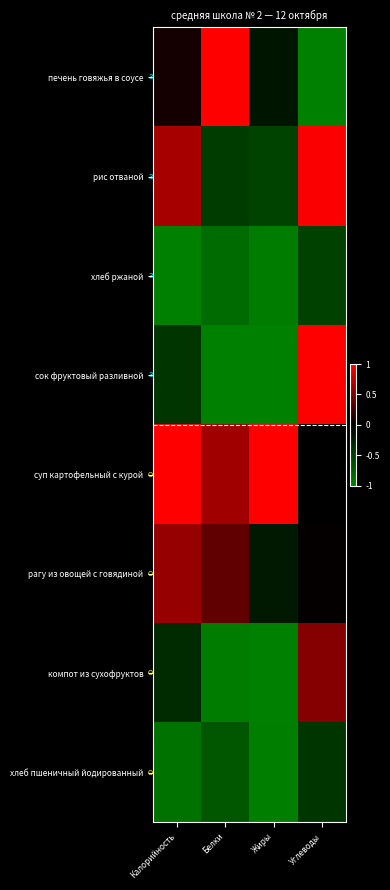

What is the difference between the highest and lowest values at Жиры?

2.0